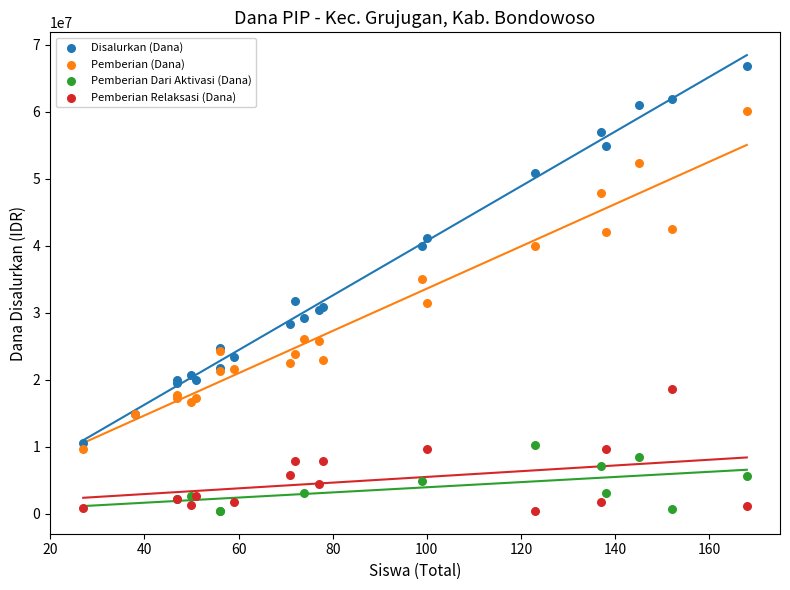

What are all the series names shown in the legend?

Disalurkan (Dana), Pemberian (Dana), Pemberian Dari Aktivasi (Dana), Pemberian Relaksasi (Dana)